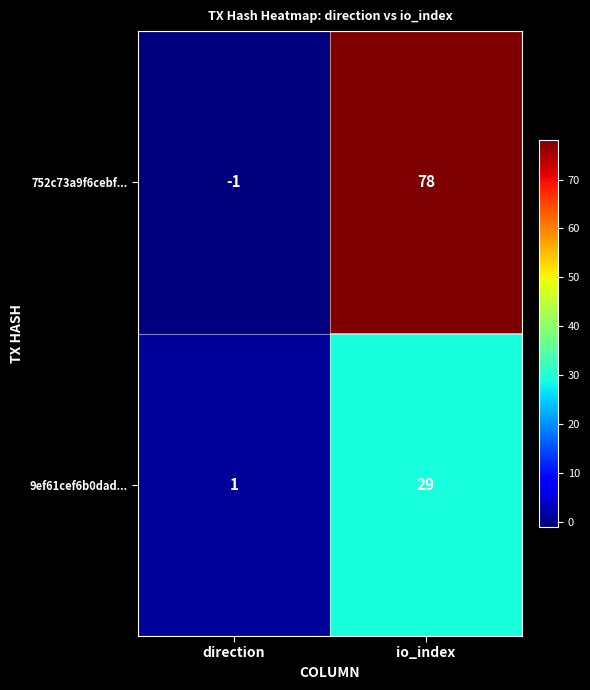

Reading left to right, list all the values displayed in this chart.

752c73a9f6cebf...: -1	78
9ef61cef6b0dad...: 1	29